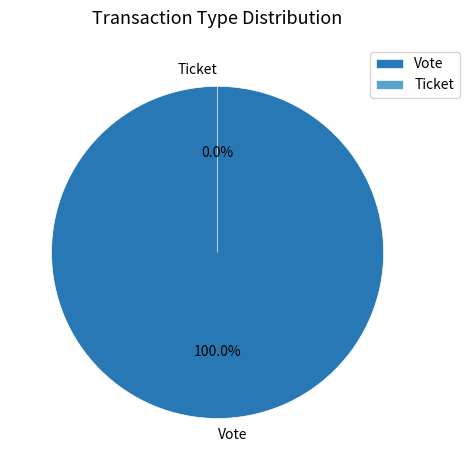

What percentage do Ticket and Vote together represent?

100.0%